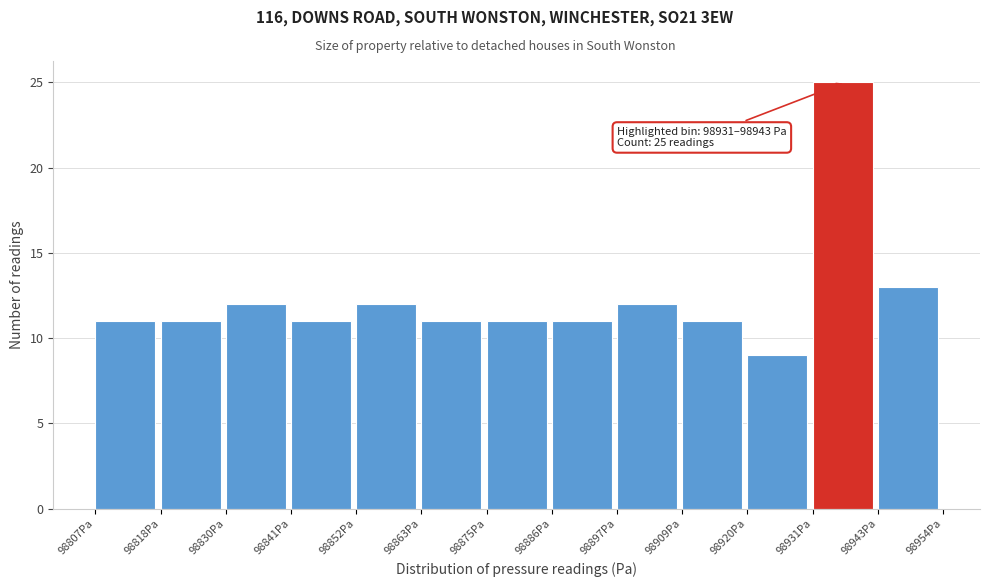

Over which range of the x-axis is the bar tallest?

98932 to 98942